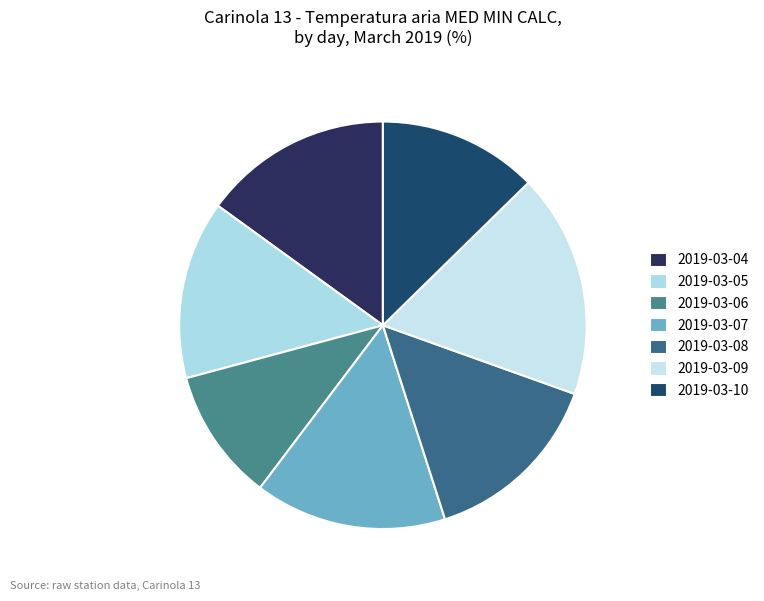

How many slices are in this pie chart?

7